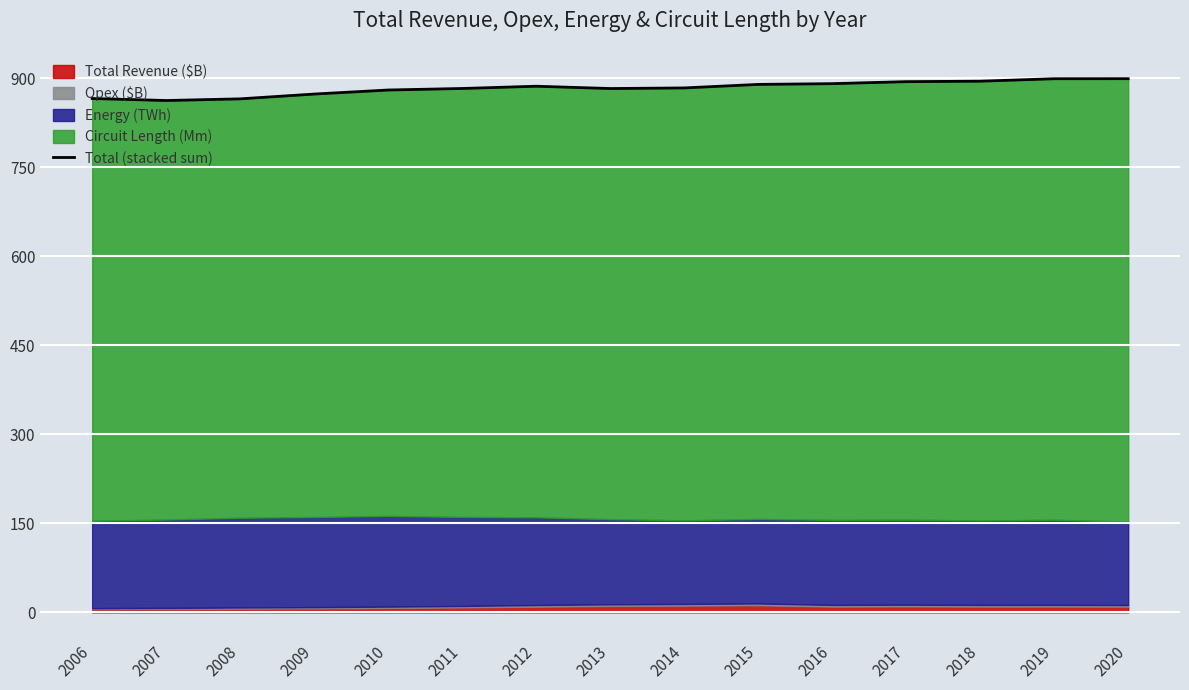

Which has a higher value, 2012 or 2018?

2018